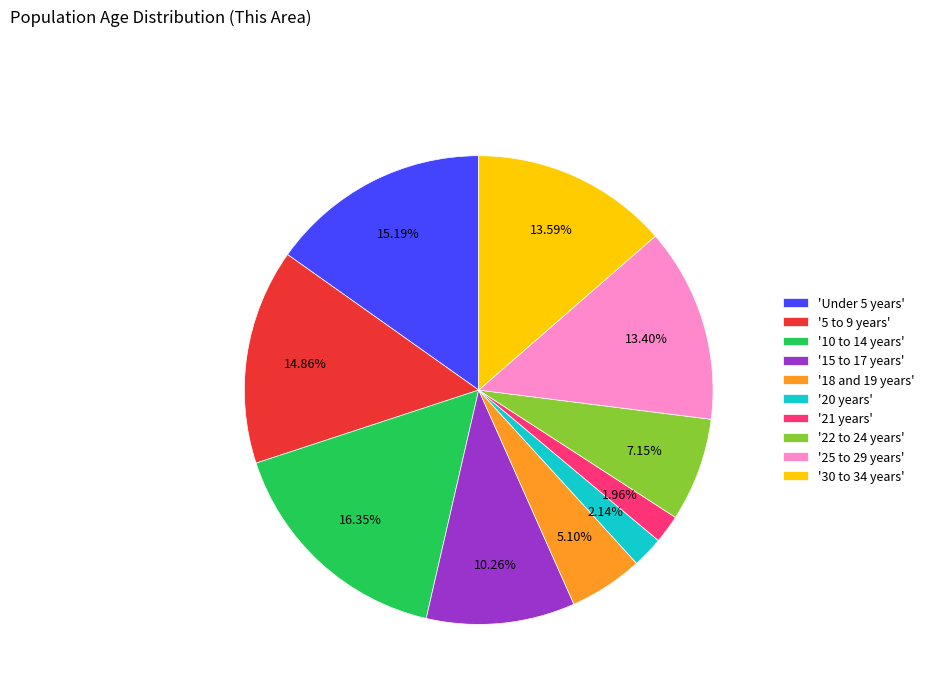

Which has a higher value, '22 to 24 years' or '21 years'?

'22 to 24 years'